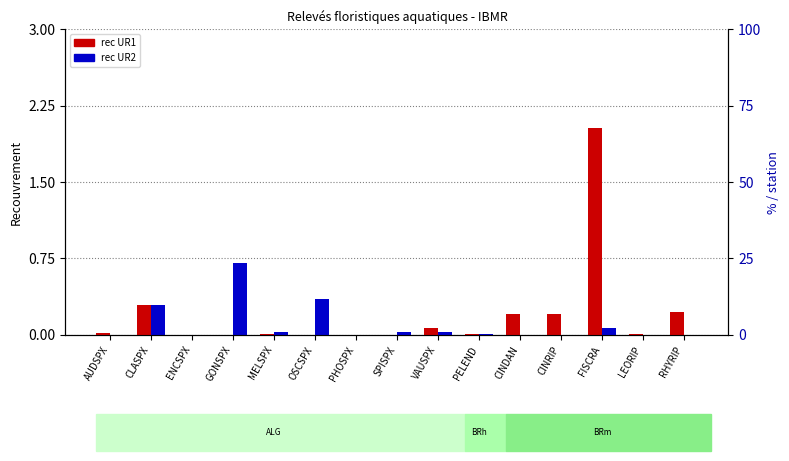

Reading left to right, transcribe all the data shown in this chart.

rec UR1: 0.0	0.3	0.0	0.0	0.0	0.0	0.0	0.0	0.1	0.0	0.2	0.2	2.0	0.0	0.2
rec UR2: 0.0	0.3	0.0	0.7	0.0	0.4	0.0	0.0	0.0	0.0	0.0	0.0	0.1	0.0	0.0